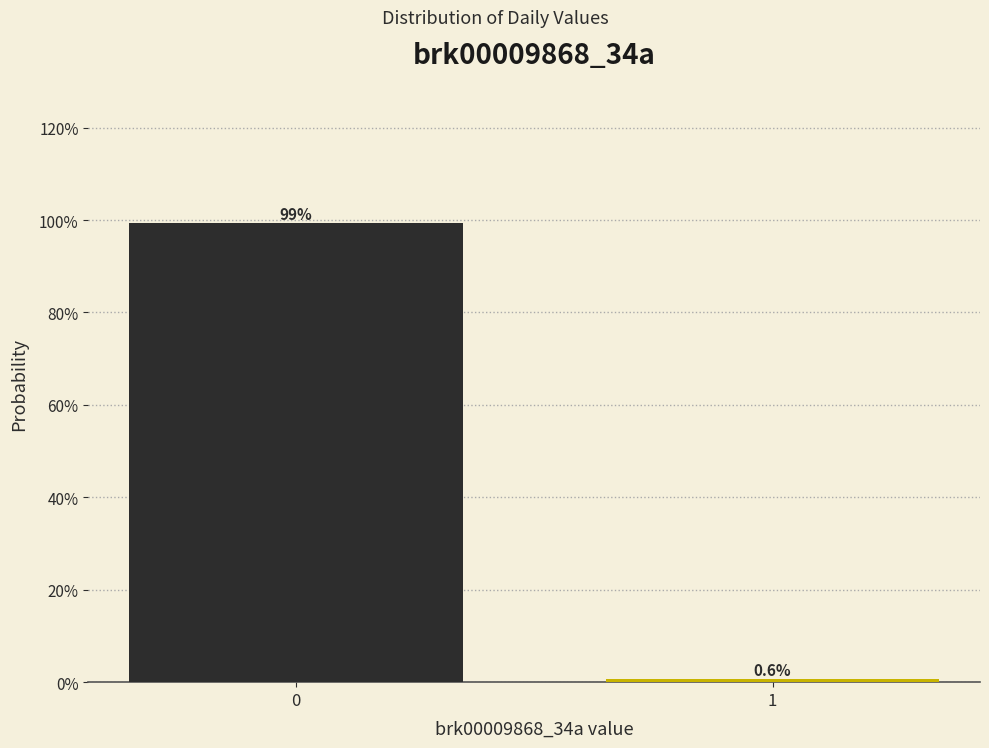

Does the chart contain any negative values?

No